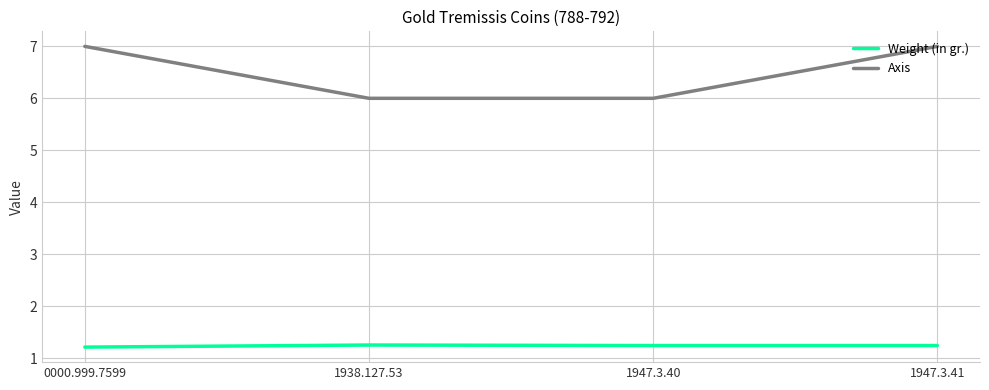

What is the maximum value shown in the chart?

7.0